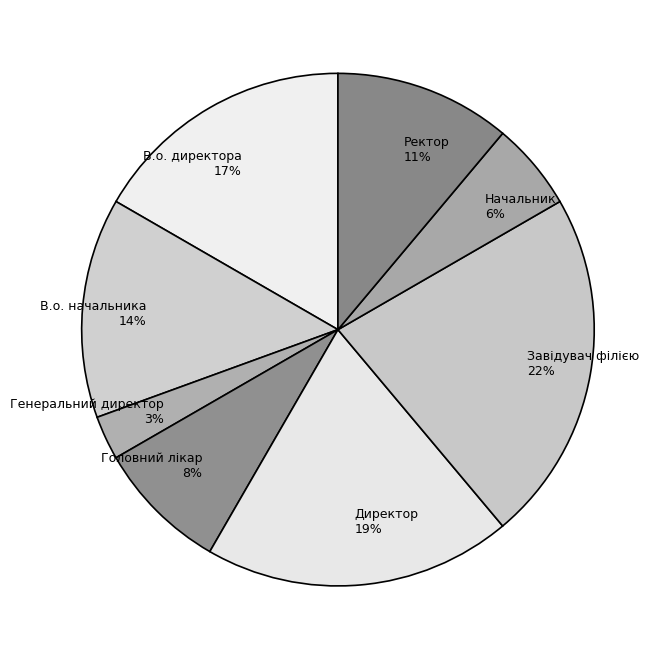

Does any single category account for the majority?

No